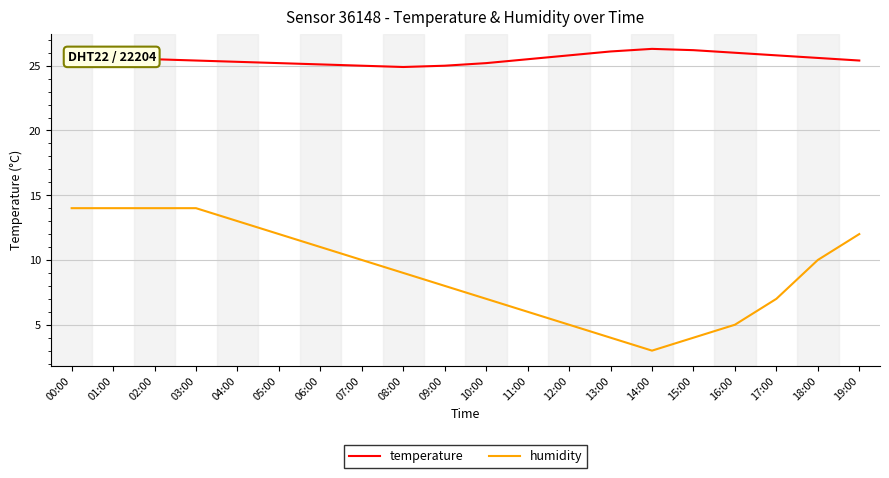

List the series in order of their overall mean, highest first.

temperature, humidity